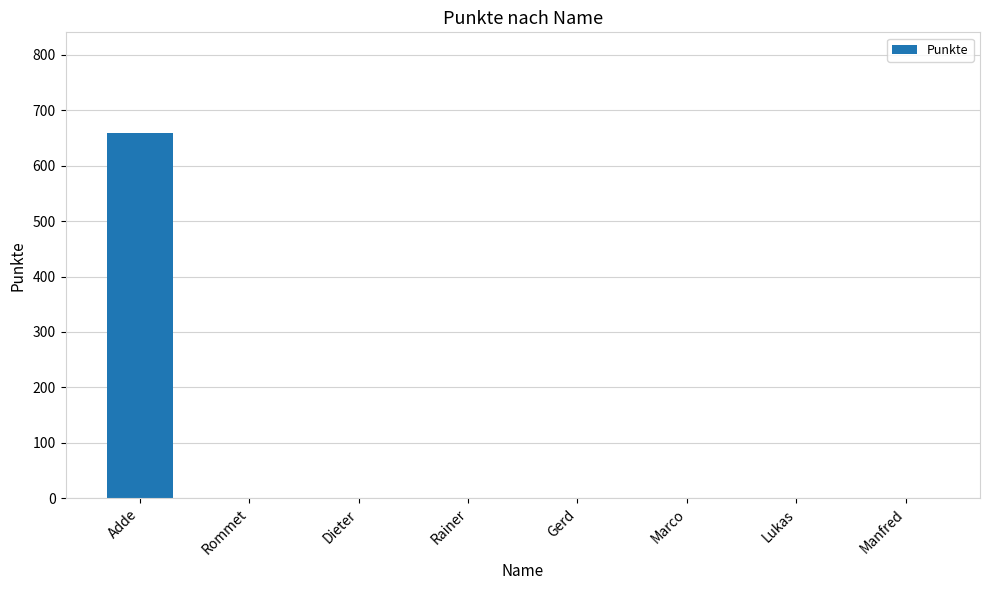

What is the difference between the values at Rainer and Adde?

659